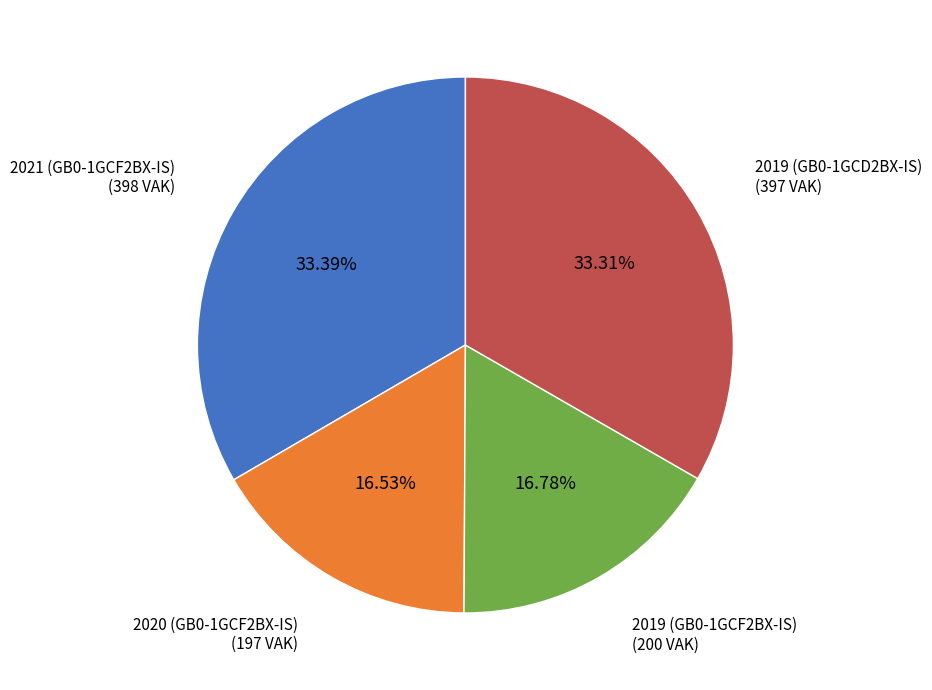

Is 2021 (GB0-1GCF2BX-IS) the majority of the pie?

No